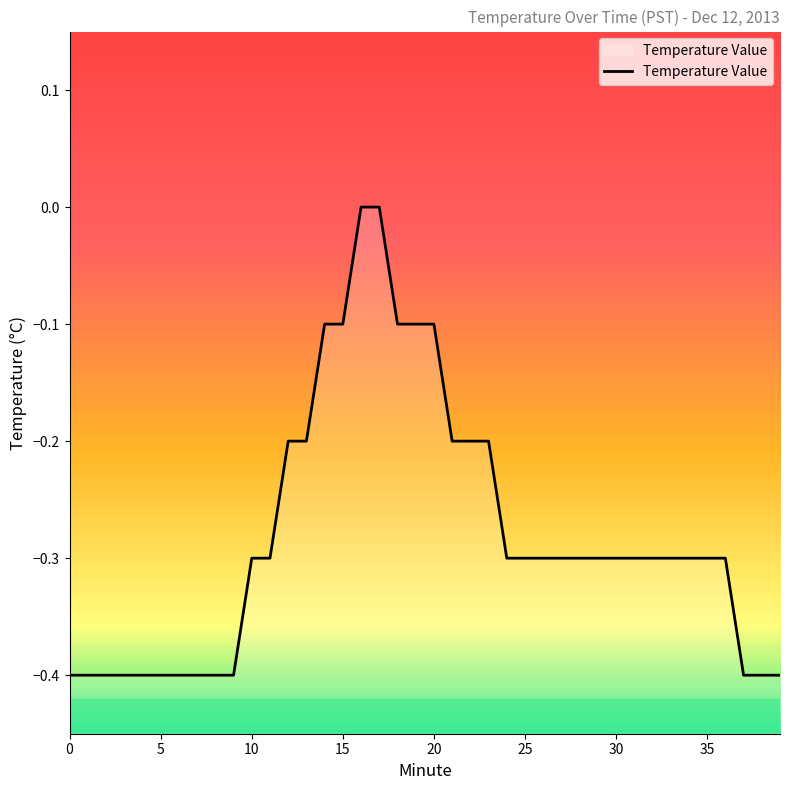

At which category does the chart reach its peak across all series?

16